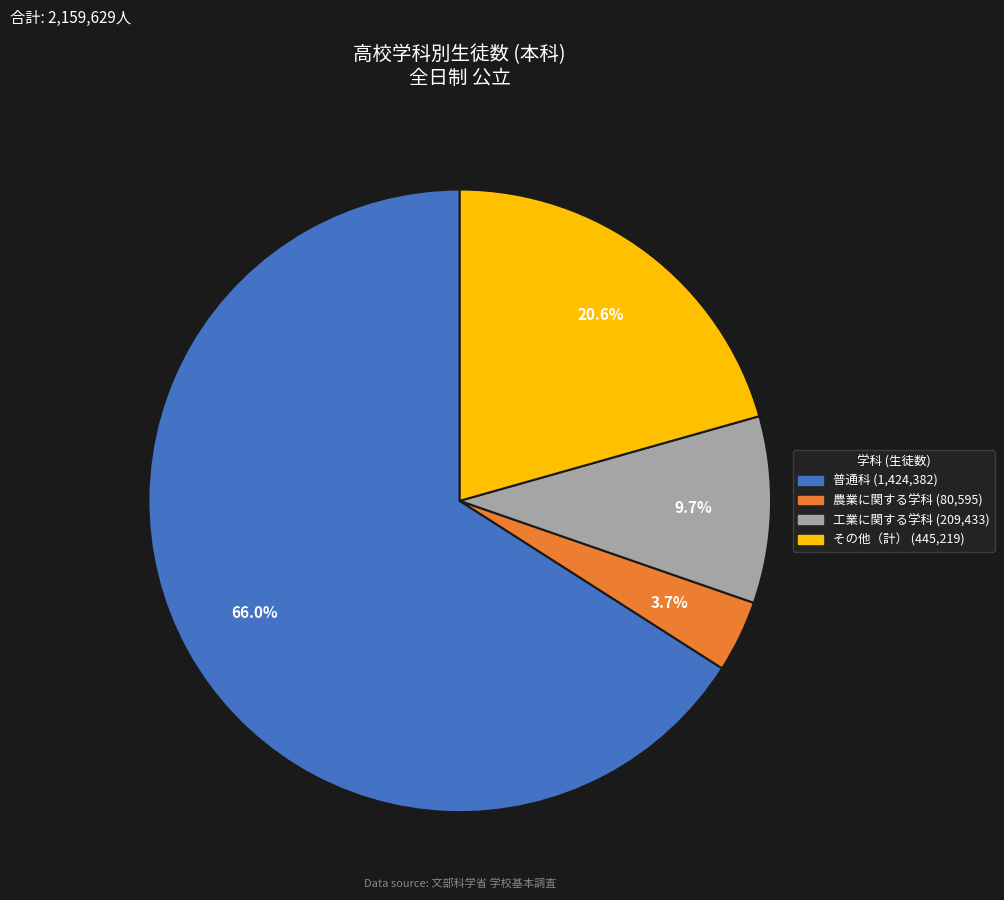

Does any single category account for the majority?

Yes